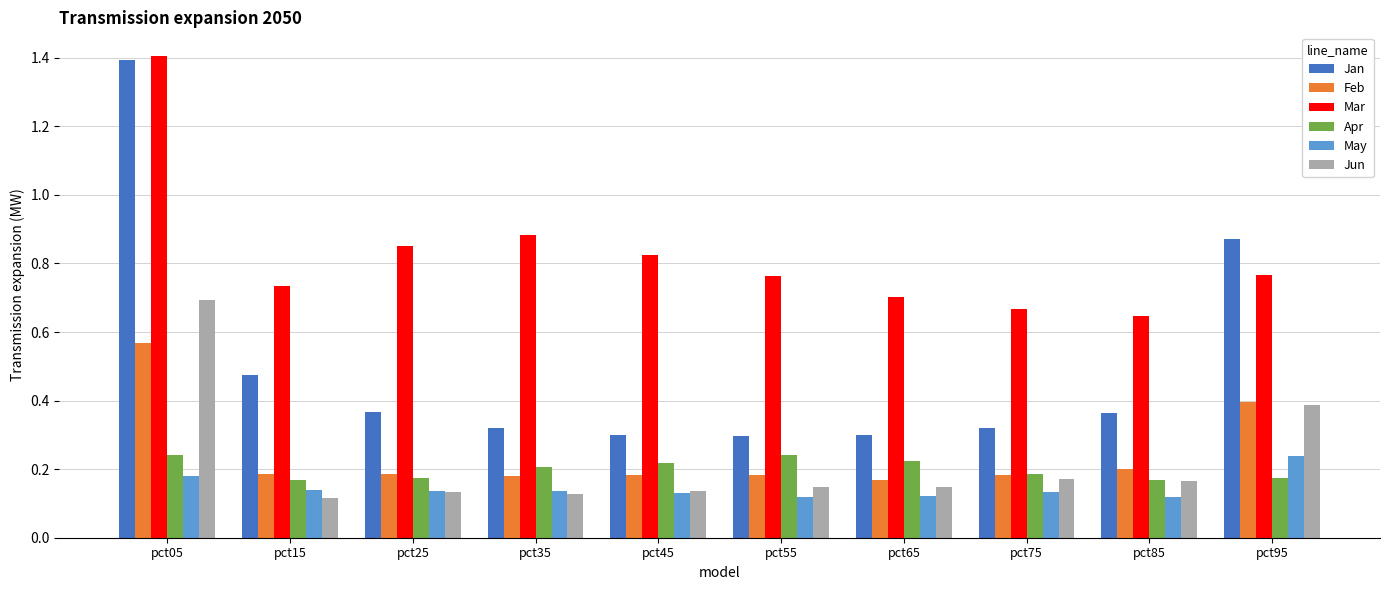

At which label does Feb reach its peak?

pct05